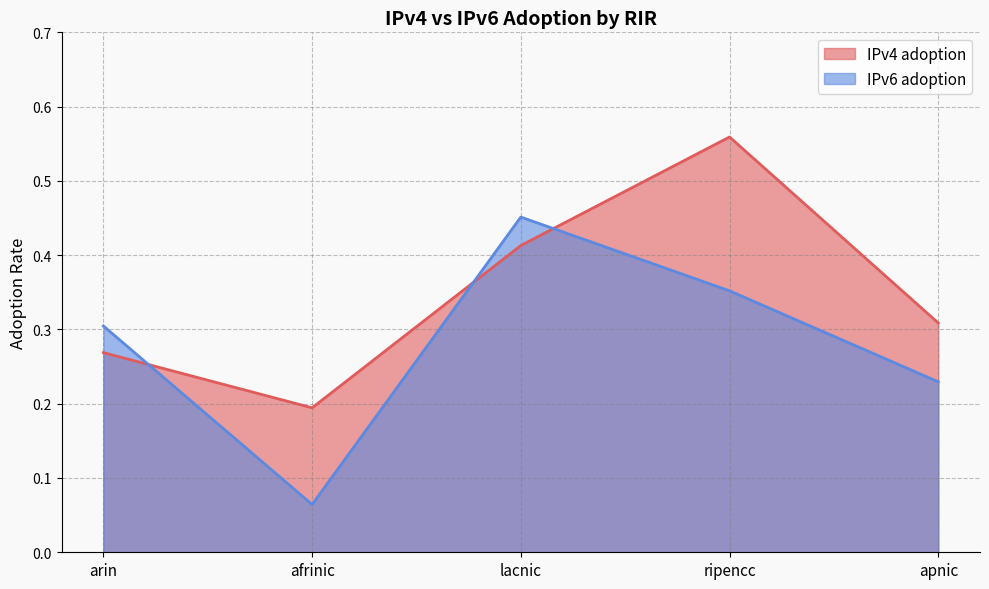

At how many categories does at least one series exceed 0?

5